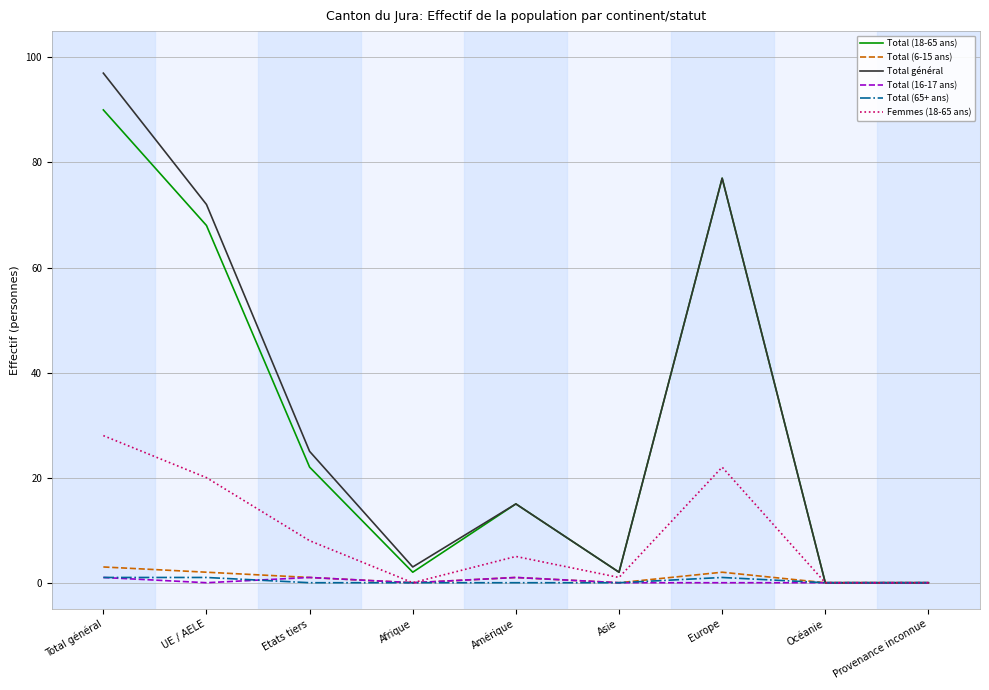

Which label corresponds to the largest value in the chart?

Total général